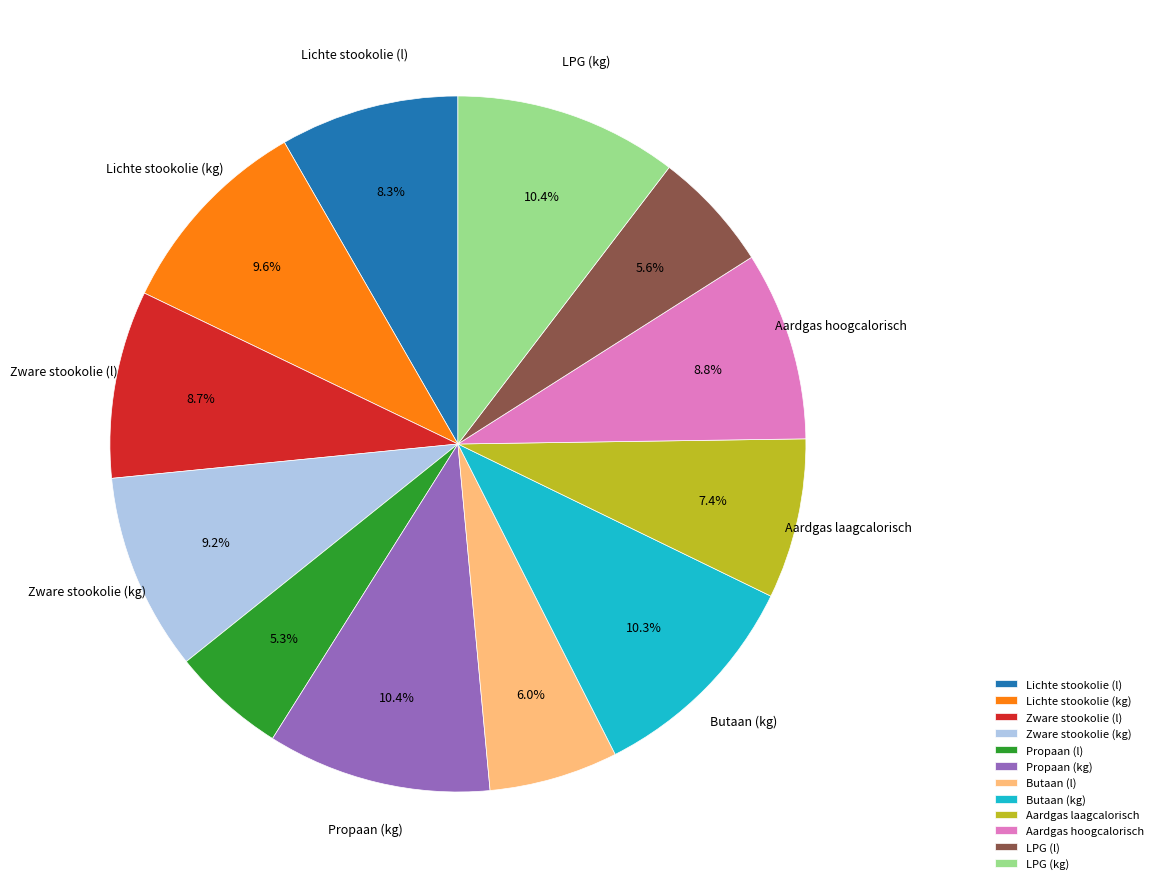

Does Propaan (l) account for over 50% of the chart?

No